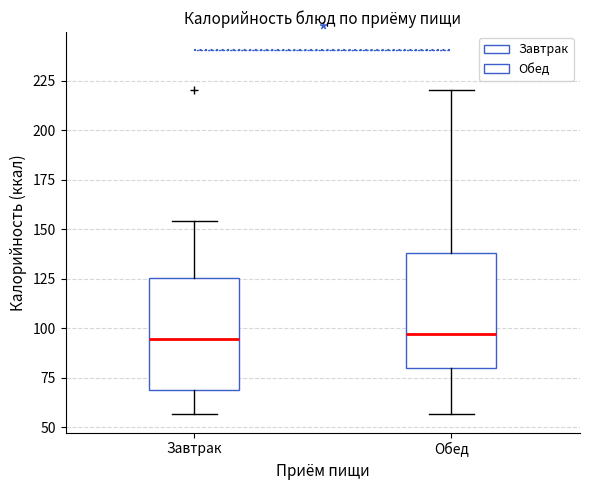

Where is the upper edge of the box for Завтрак on the y-axis? The values are not printed on the chart, so give them approximately, as read against the axis.

125